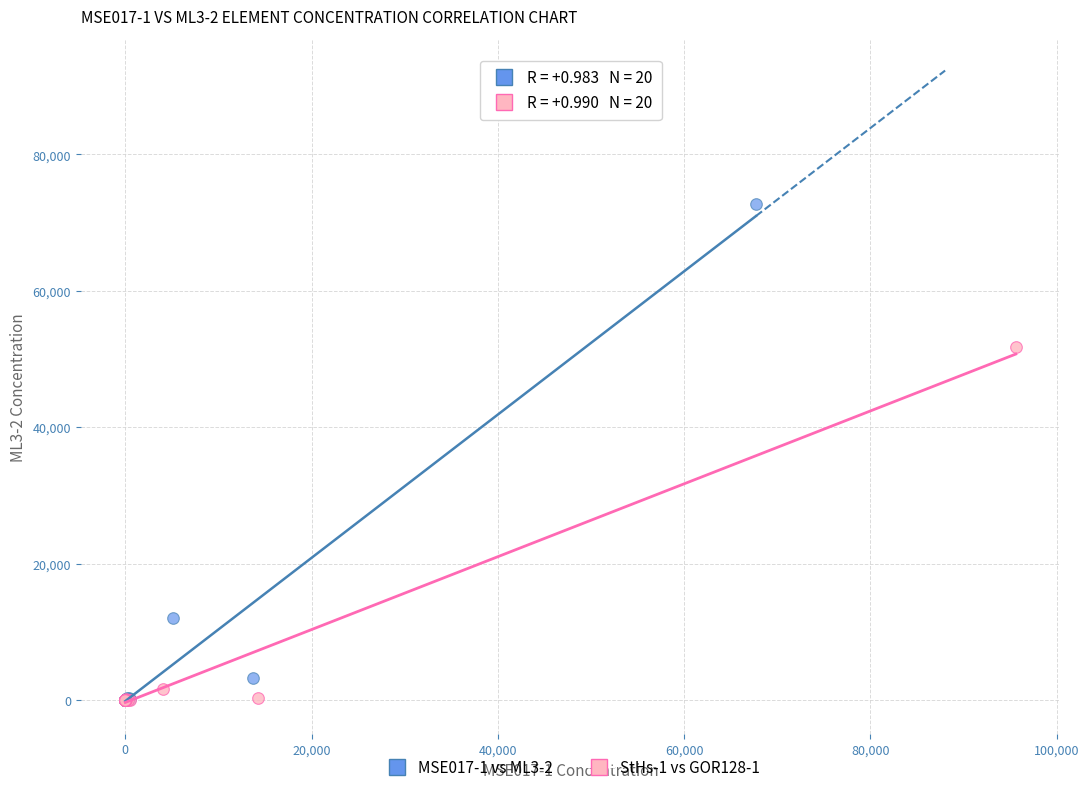

Which series reaches the maximum Y coordinate?

MSE017-1 vs ML3-2